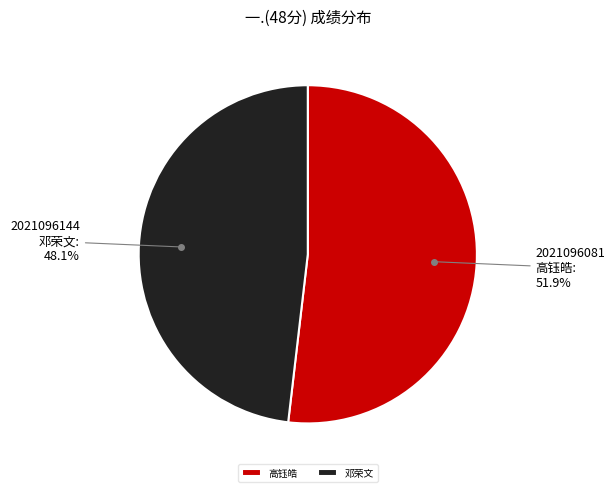

What is the majority slice?

高钰皓